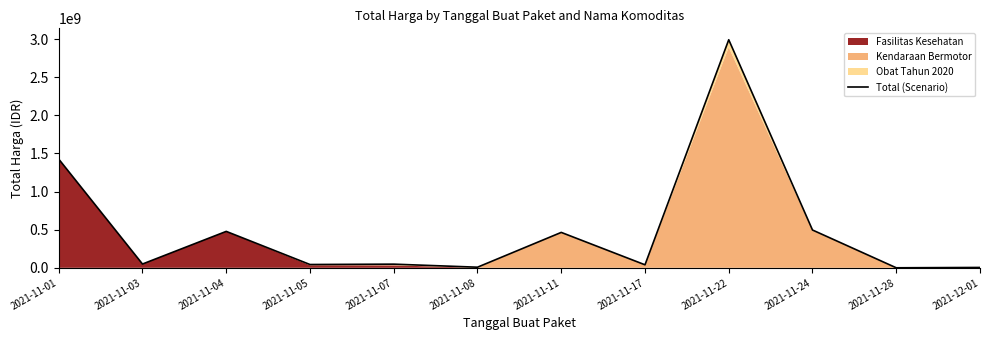

What is the smallest value displayed?

265000